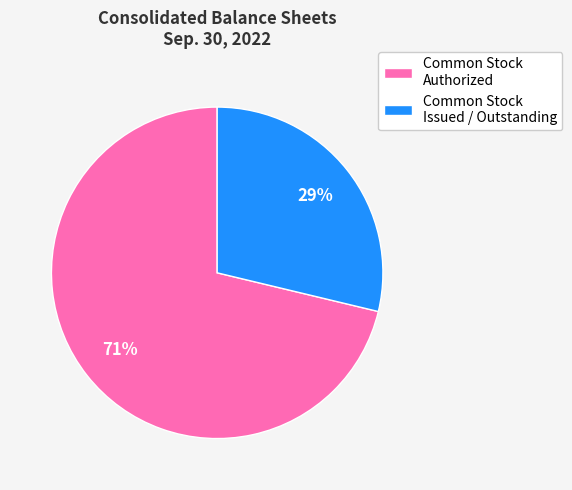

Is there any slice that represents more than half of the pie?

Yes